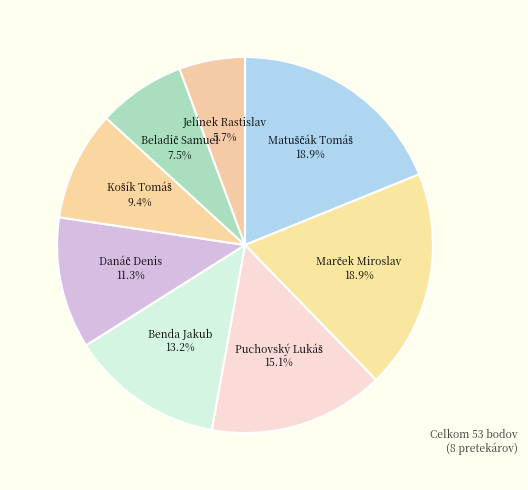

Is there a majority slice in this chart?

No